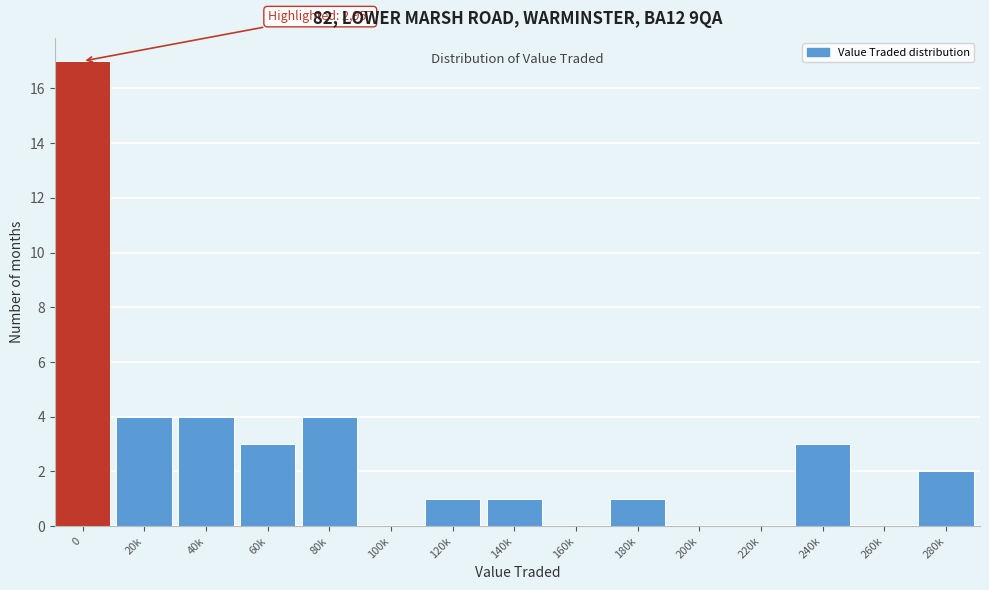

Reading left to right, list all the values displayed in this chart.

0=17	20k=4	40k=4	60k=3	80k=4	100k=0	120k=1	140k=1	160k=0	180k=1	200k=0	220k=0	240k=3	260k=0	280k=2